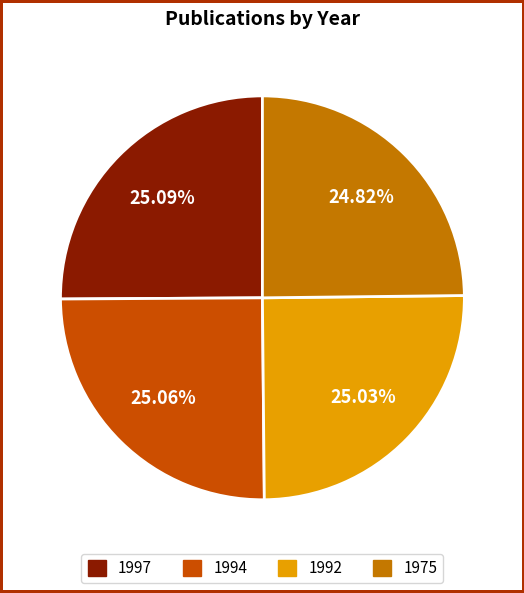

The 1994 slice represents 17% of the pie. True or false?

False